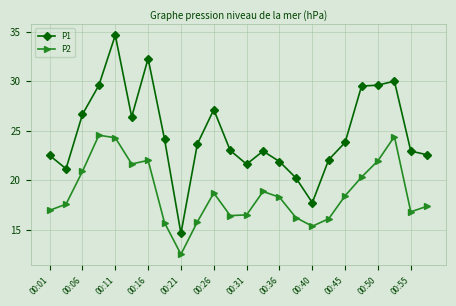

True or false: P2 and P1 intersect in this chart.

False